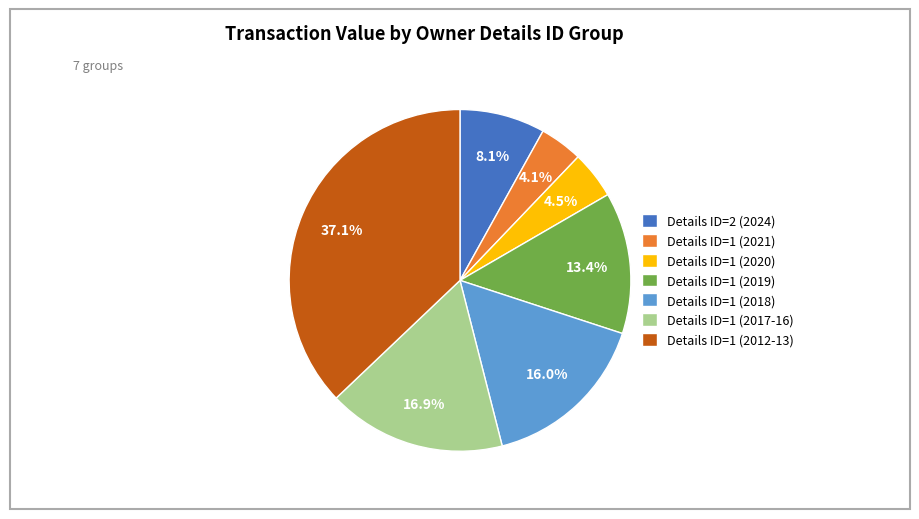

Does Details ID=1 (2019) account for over 50% of the chart?

No